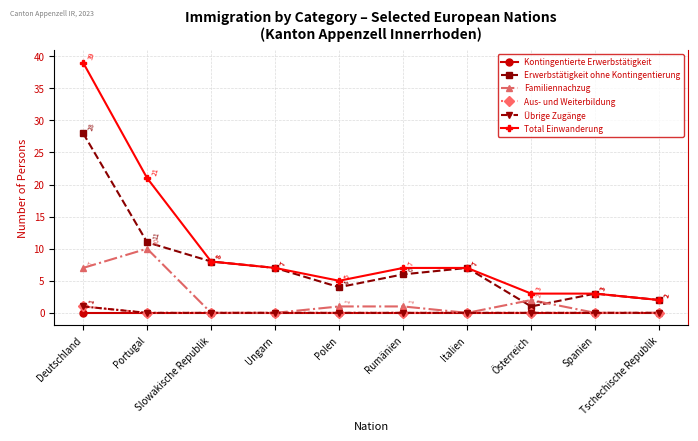

Does the chart have visible grid lines?

Yes